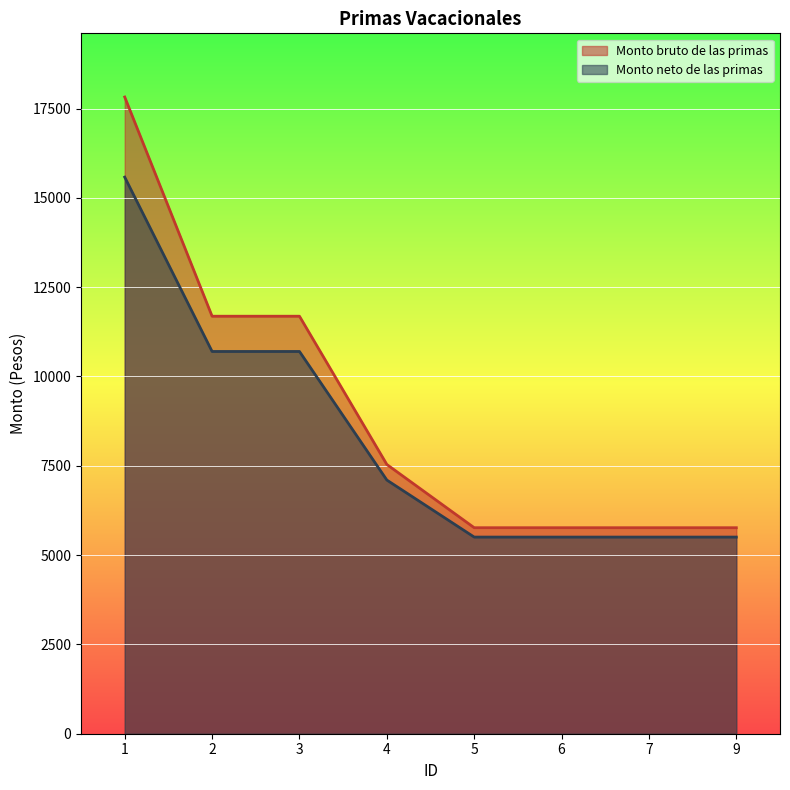

What is the difference between the Monto bruto de las primas values at 3 and 4?

4149.8